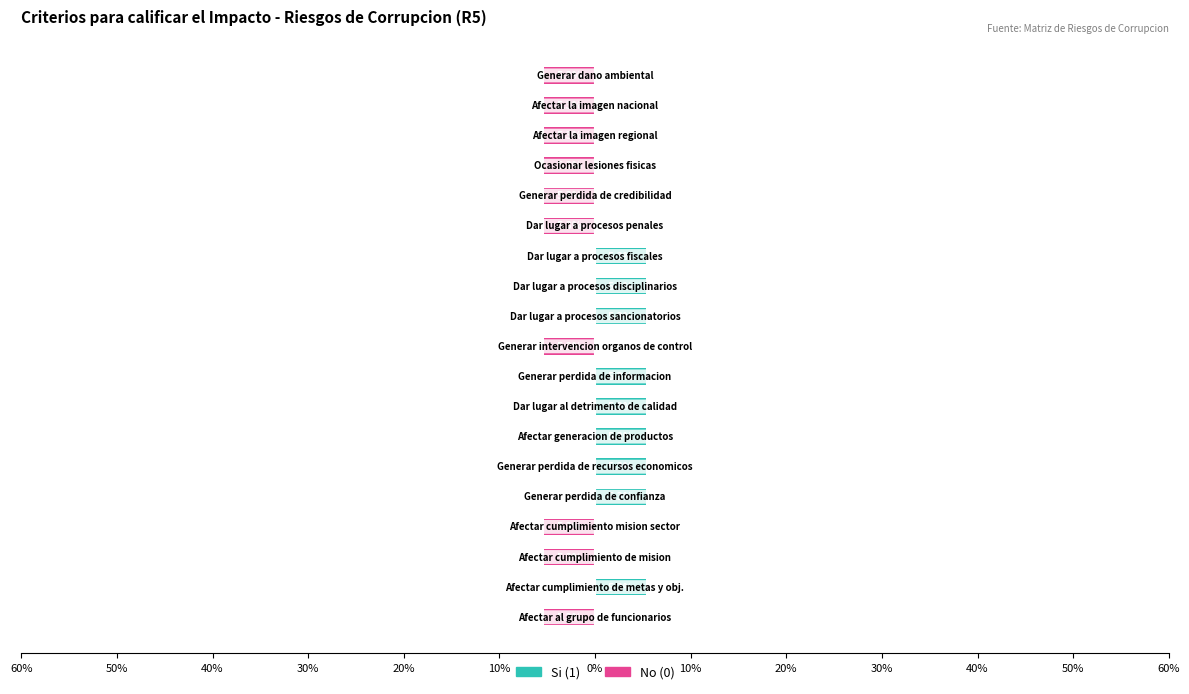

How many groups of bars are there?

19